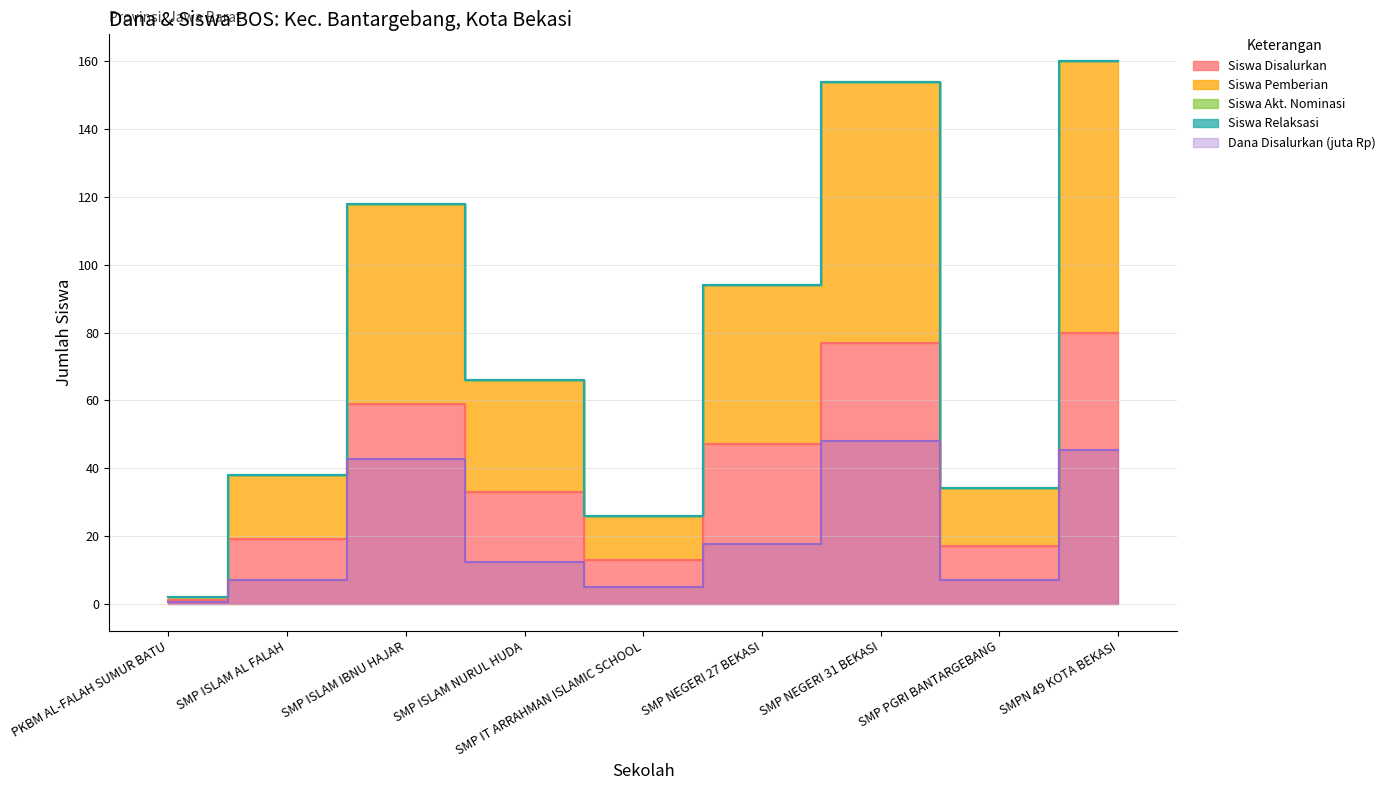

How many values in the Siswa Pemberian series exceed 66?

4